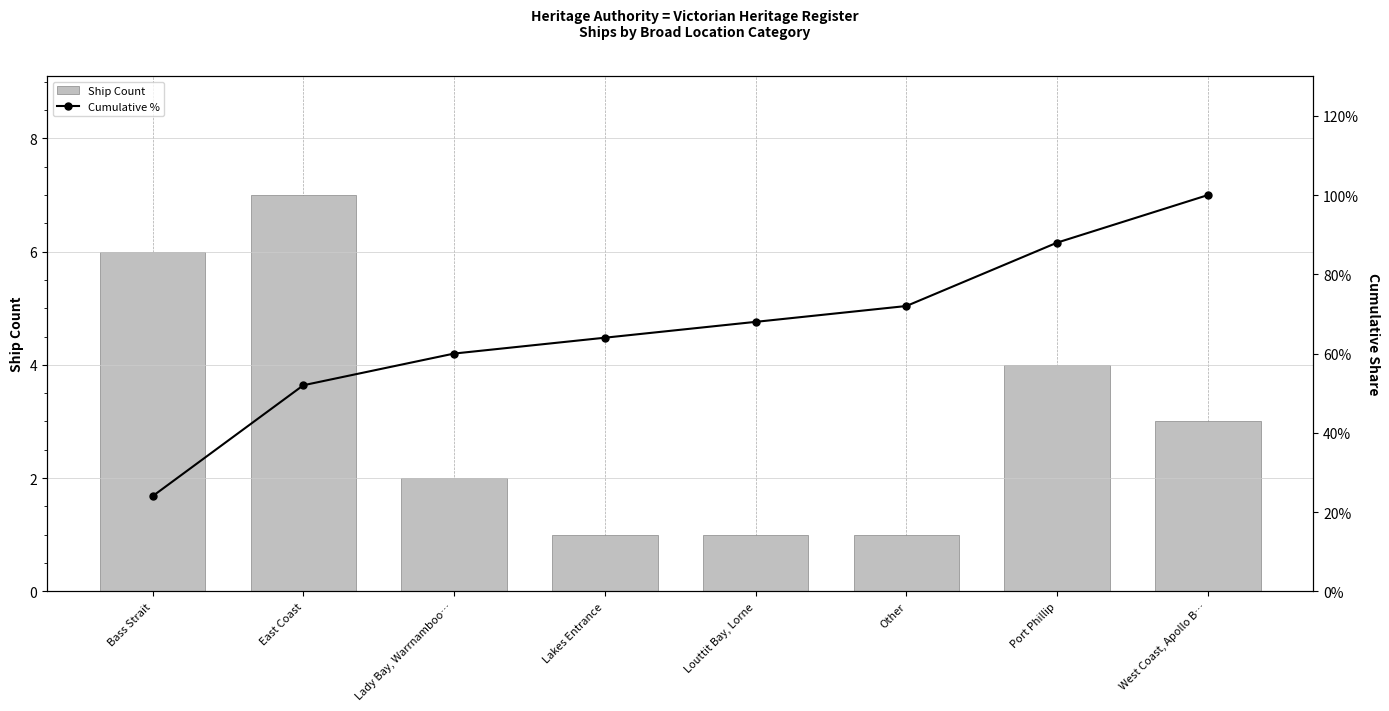

Which series has the largest total across all categories?

Cumulative %